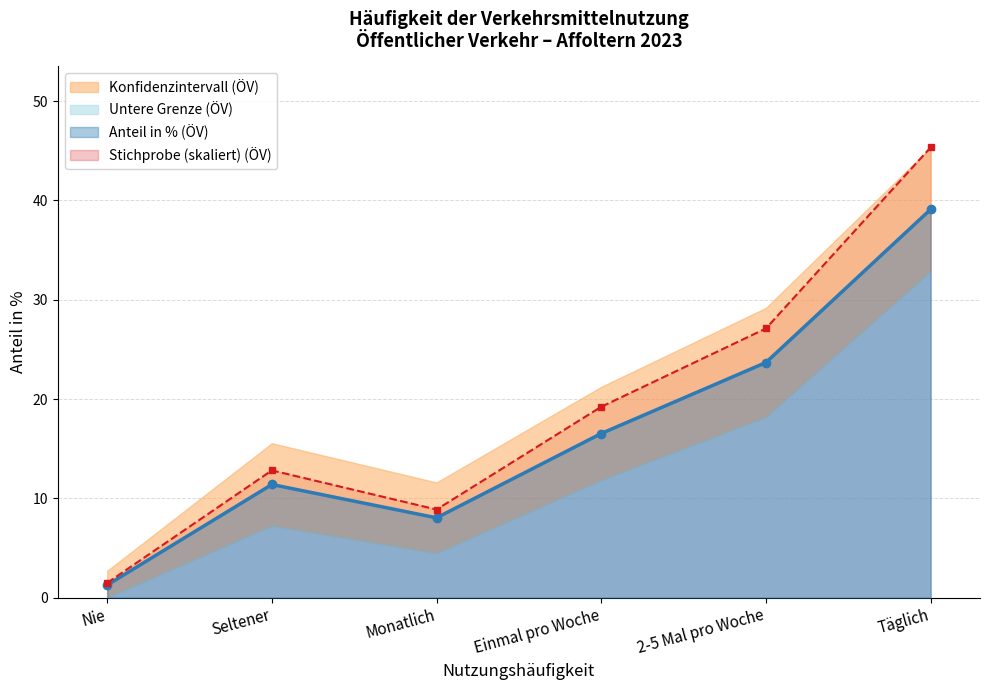

What position from the left is Monatlich?

3